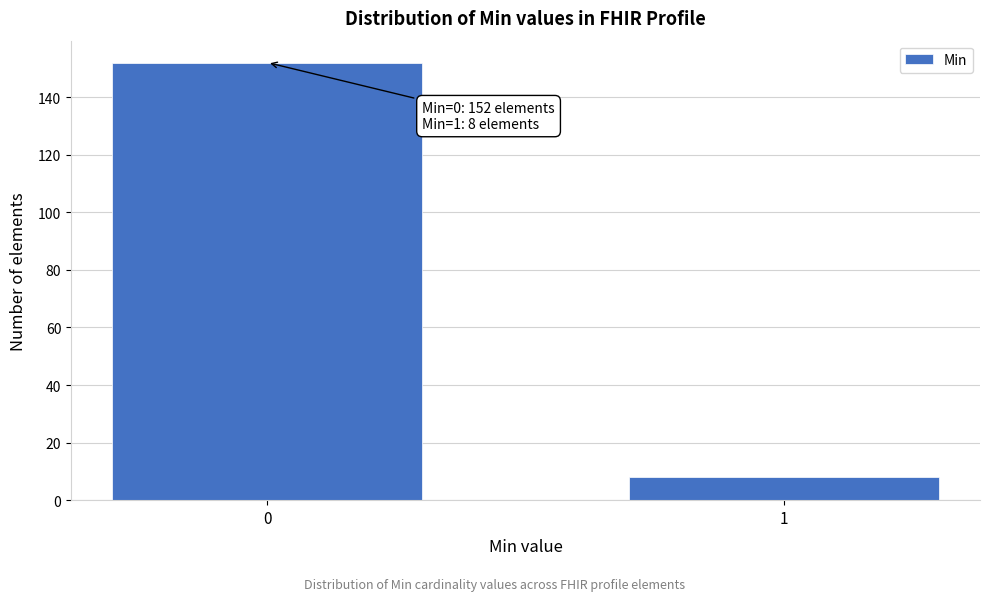

Reading right to left, extract all data points from this chart.

1=8	0=152